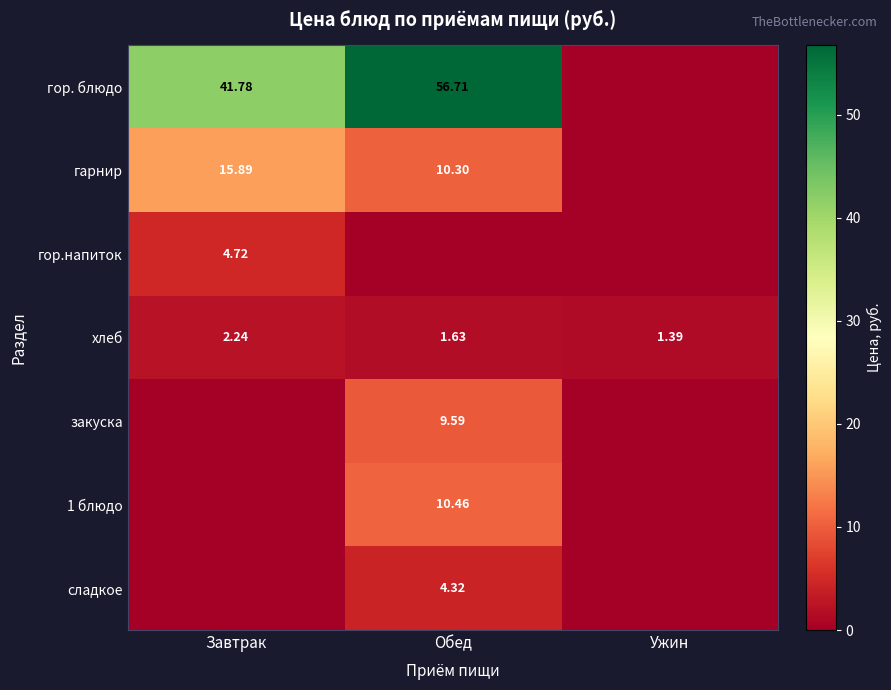

The гарнир series shows 6.8 at Обед. True or false?

False